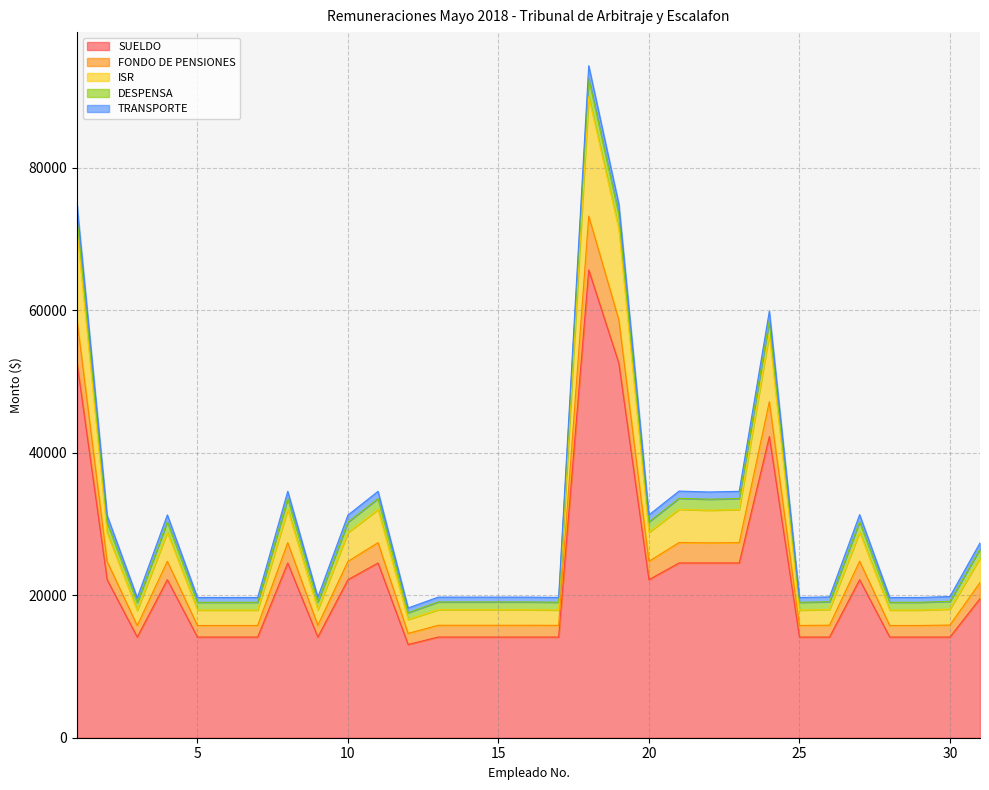

Is it true that SUELDO equals 24756.0 at 28?

False